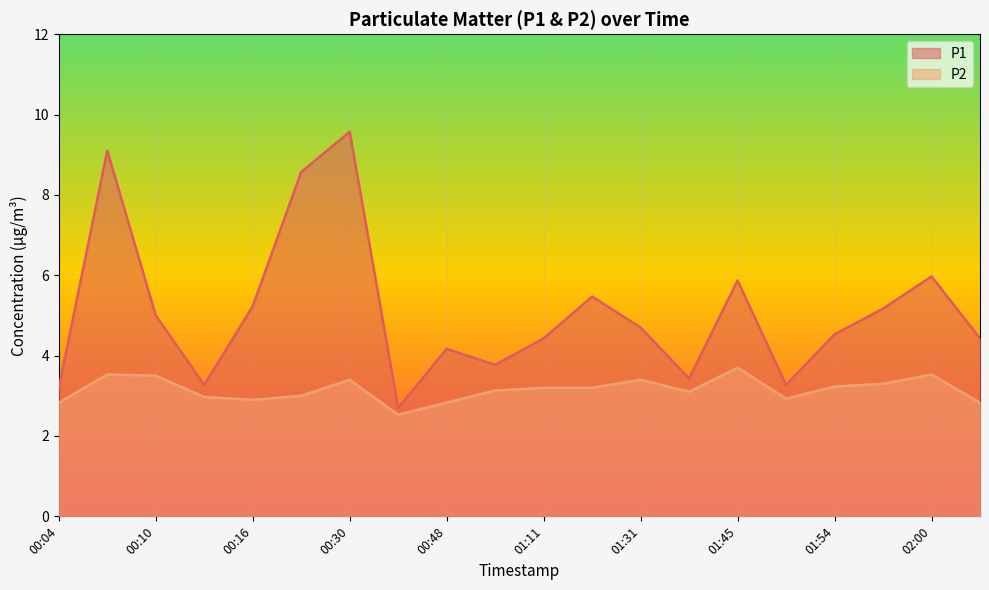

At which category does P1 reach its first local valley?

00:13